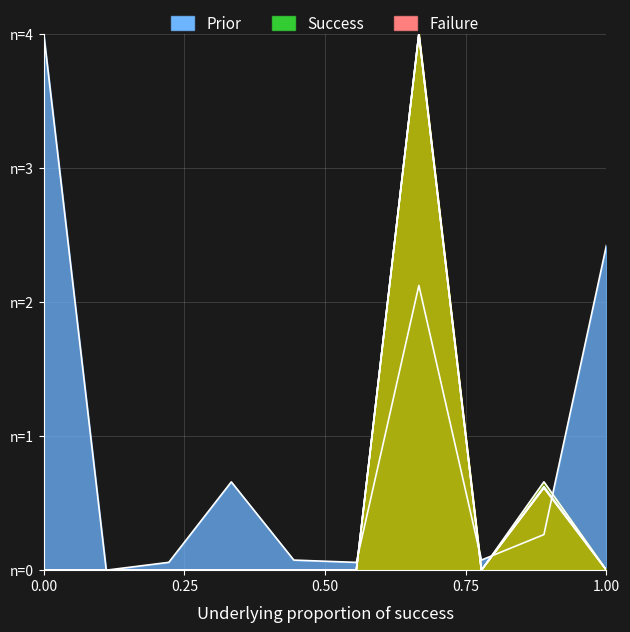

True or false: Revised Need Greater Than Resources Adjusted has more than 2 points higher than both neighbors.

False